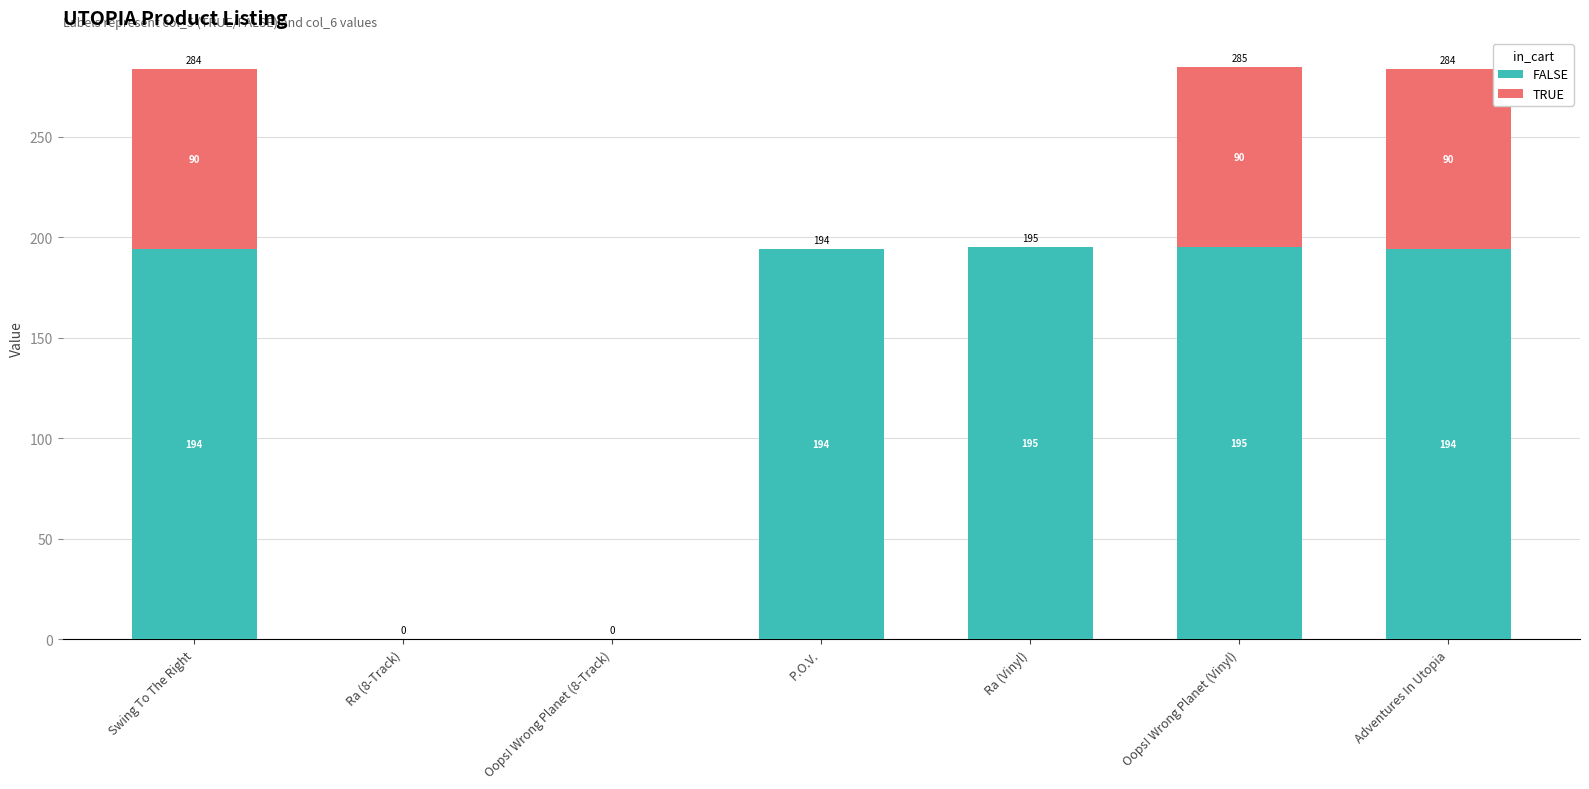

What is the approximate value of FALSE at P.O.V.?

194